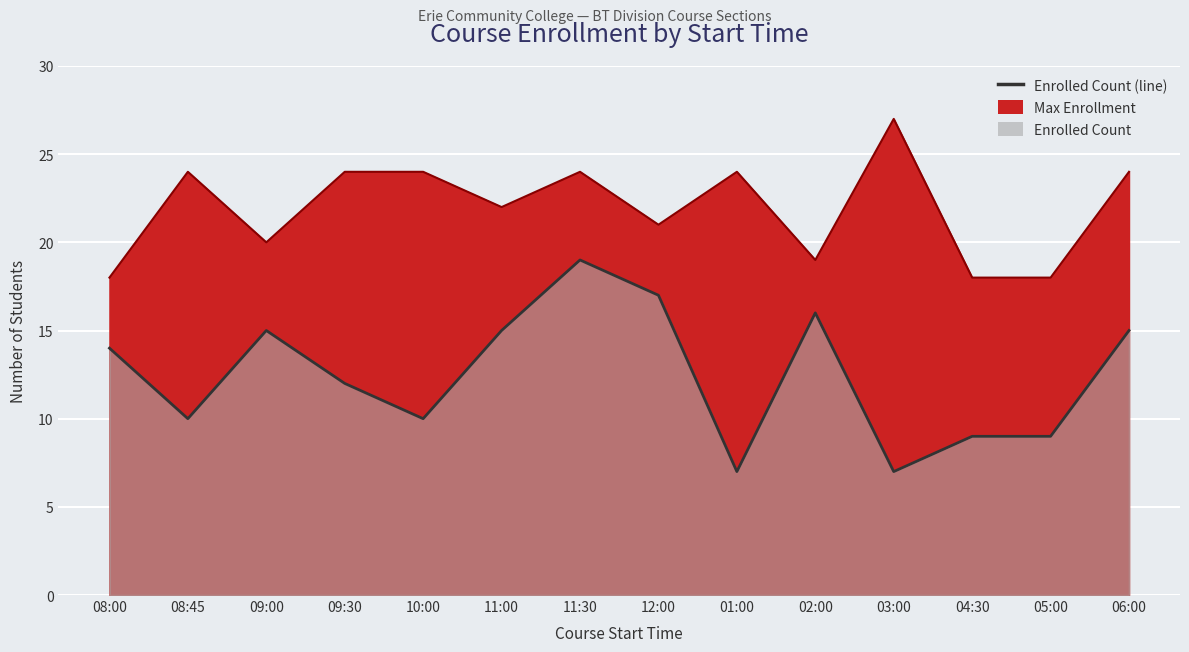

Where does the Max Enrollment (line) series first go above 24?

03:00